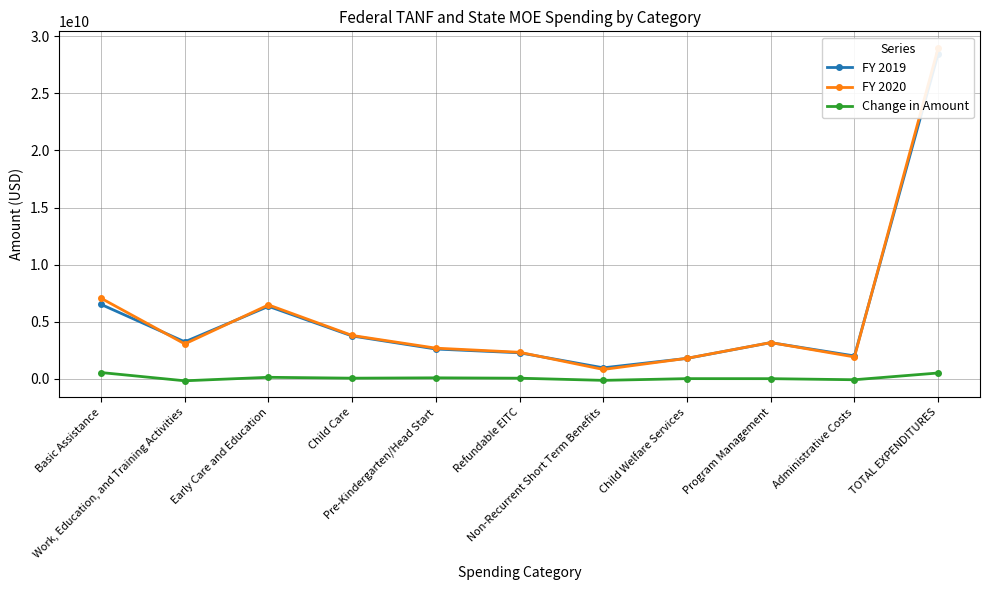

Is the value of FY 2019 at Pre-Kindergarten/Head Start greater than the value of Change in Amount at Child Care?

Yes